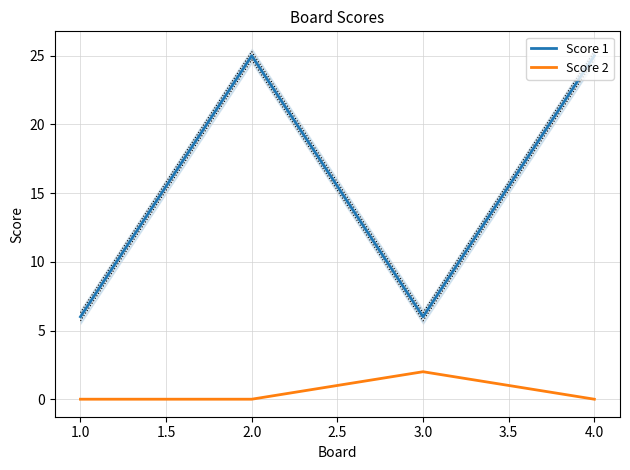

Reading right to left, list all the values displayed in this chart.

Score 1: 25	6	25	6
Score 2: 0	2	0	0